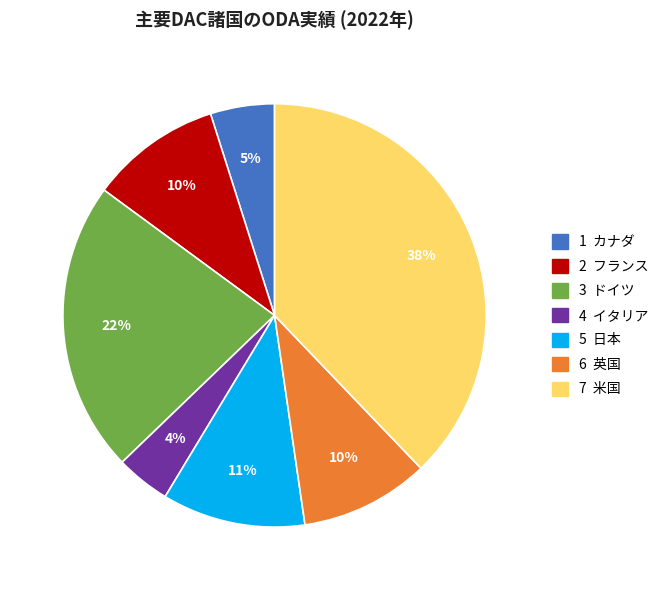

To the nearest percent, what is the average slice percentage?

14%